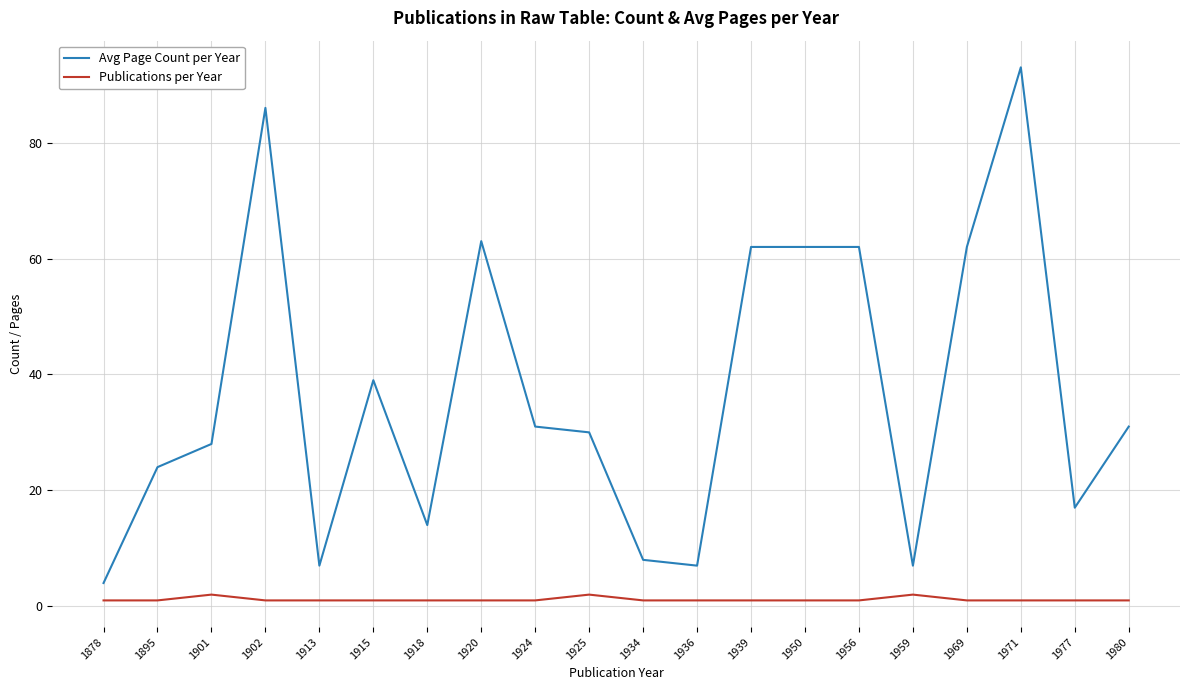

Count the number of data series in this chart.

2